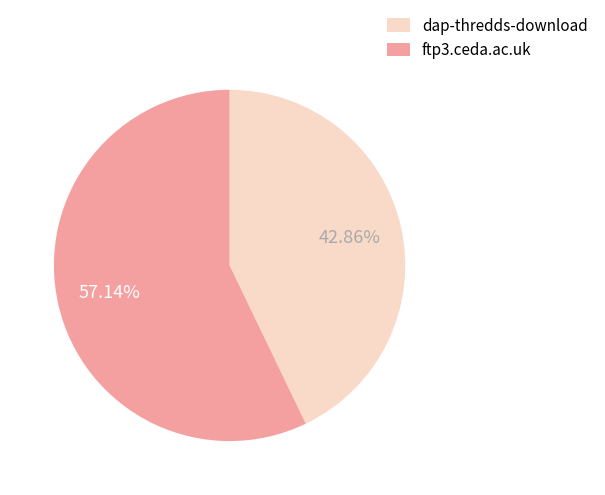

To the nearest percent, what is the combined percentage of ftp3.ceda.ac.uk and dap-thredds-download?

100%